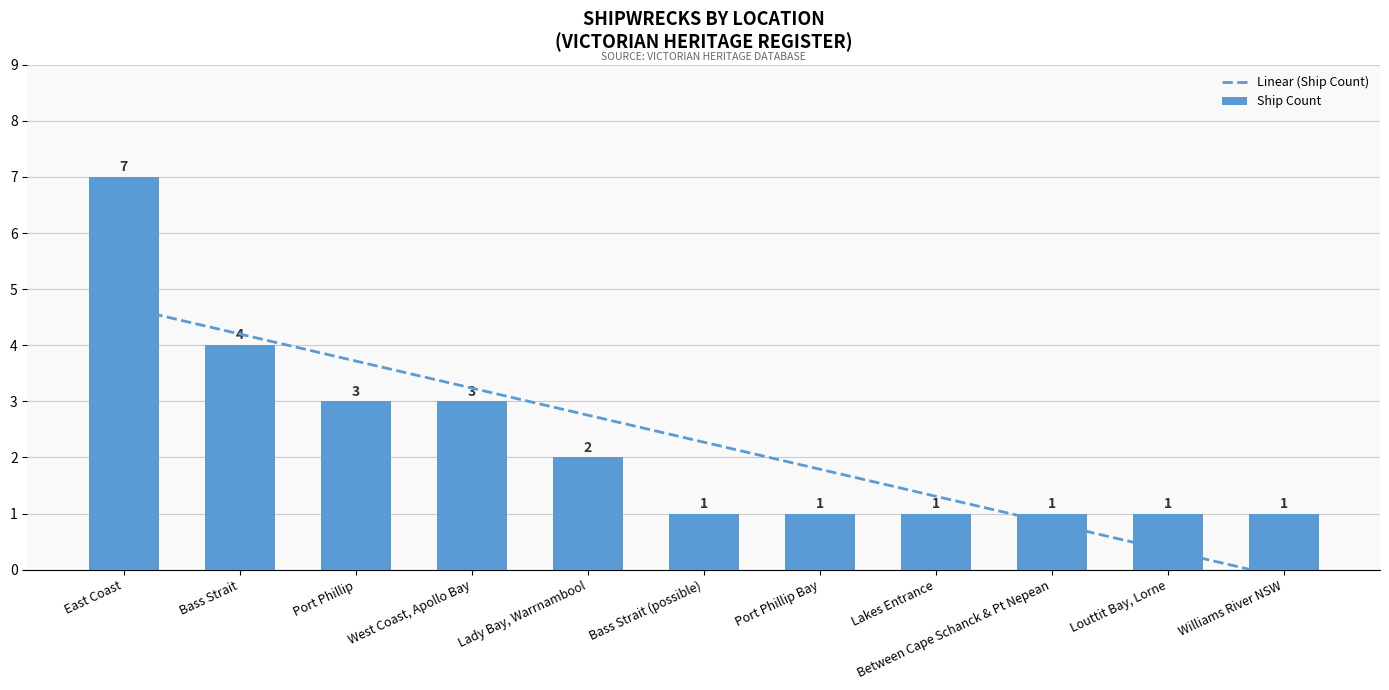

What is the minimum value for Linear (Ship Count)?

-0.1